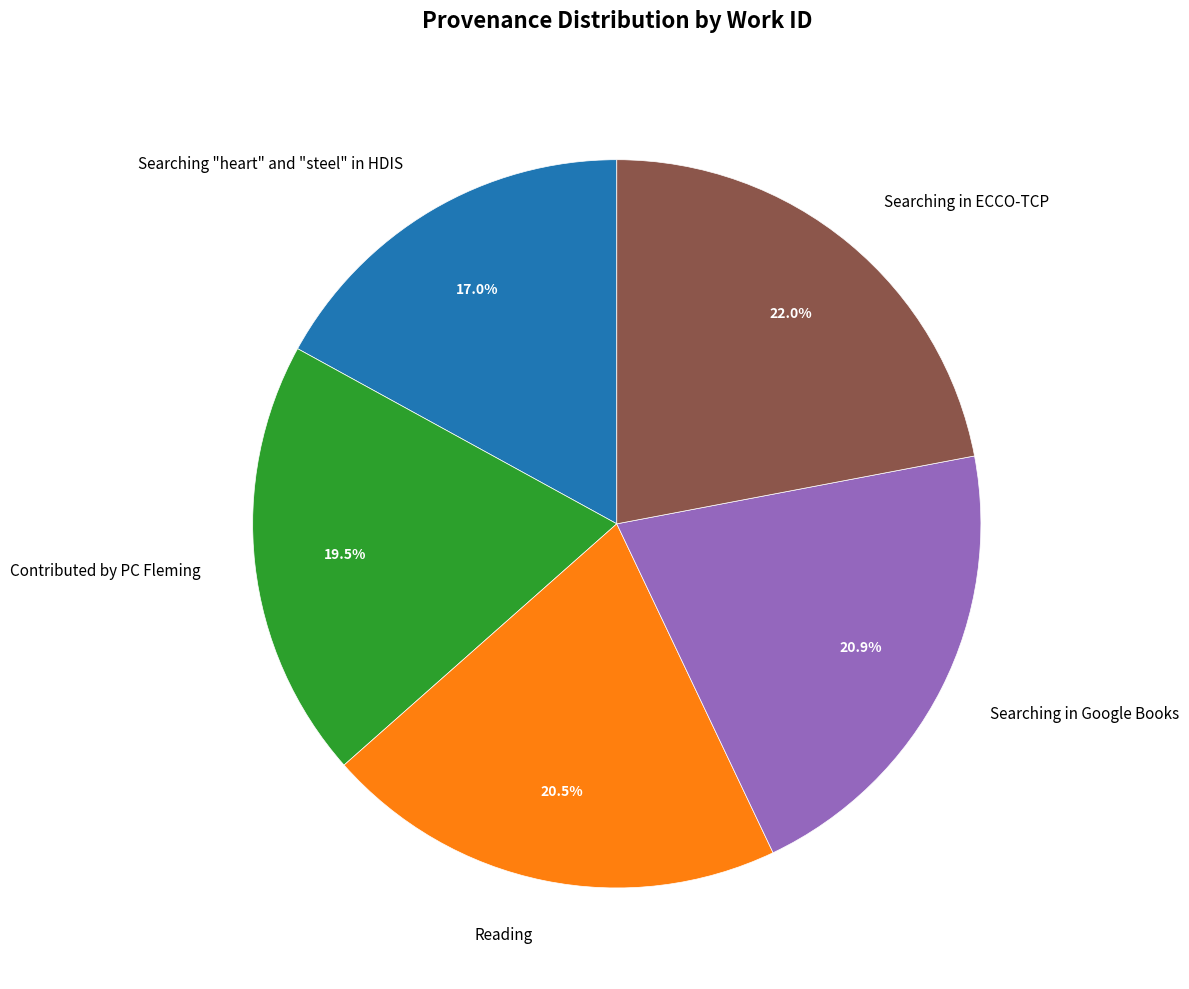

Is there a majority slice in this chart?

No